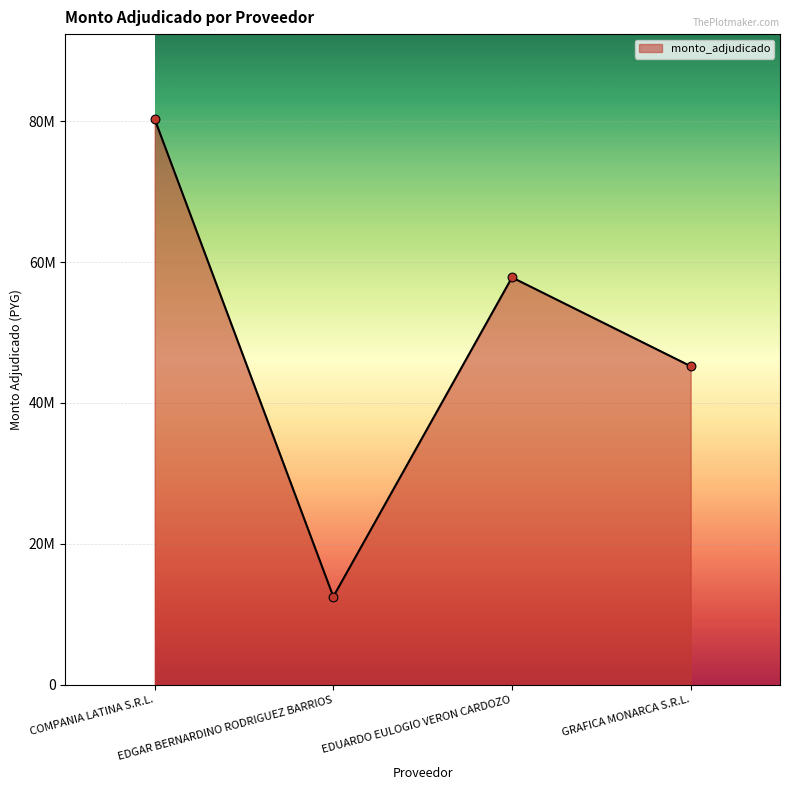

Approximately how many times larger is the value at GRAFICA MONARCA S.R.L. compared to COMPANIA LATINA S.R.L.?

0.6